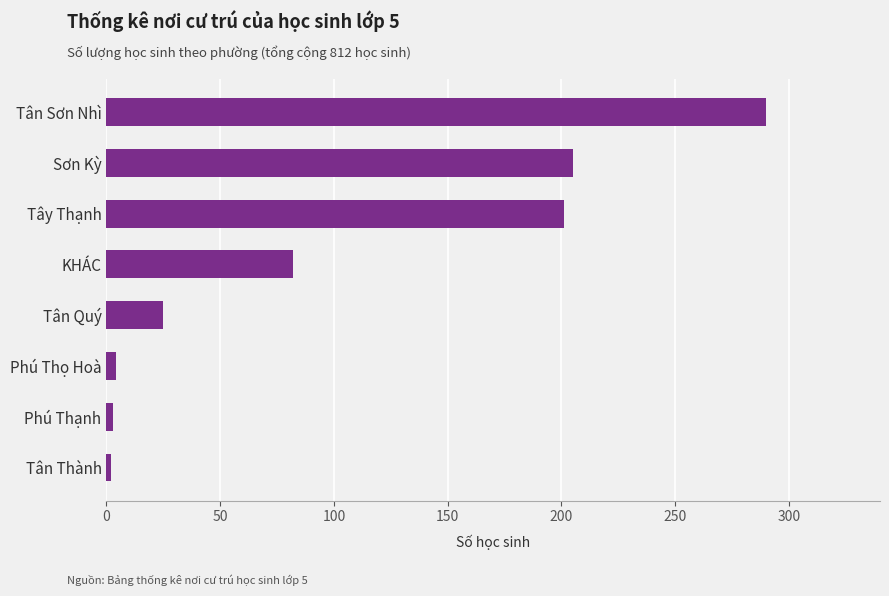

Between Sơn Kỳ and KHÁC, which is larger?

Sơn Kỳ